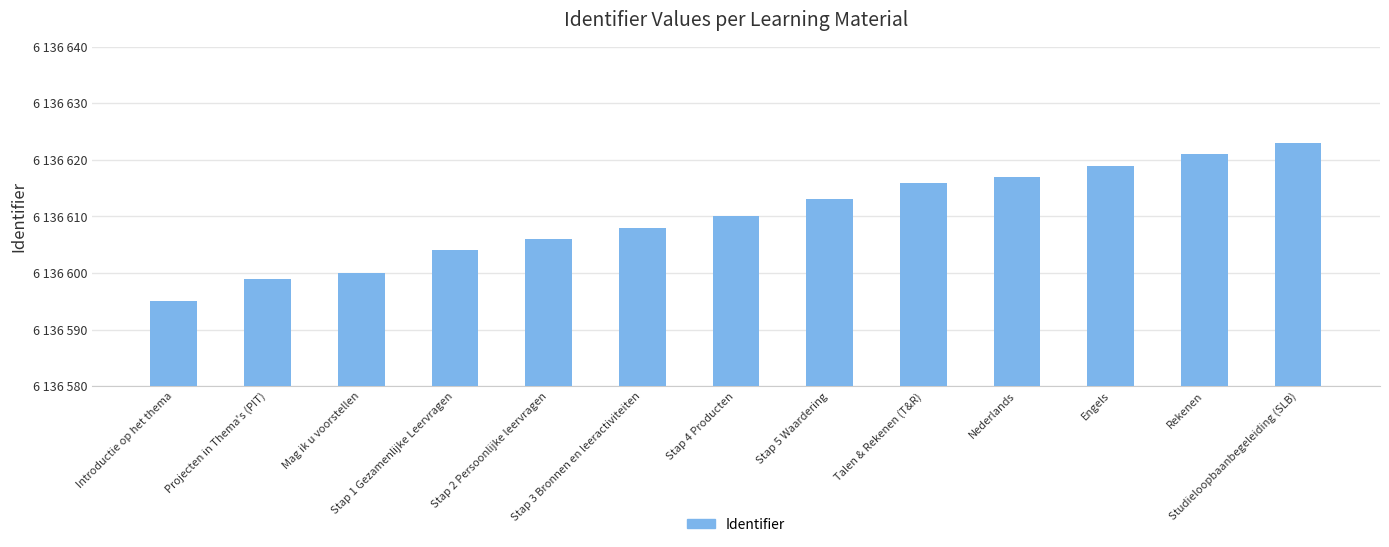

Does the chart contain any negative values?

No